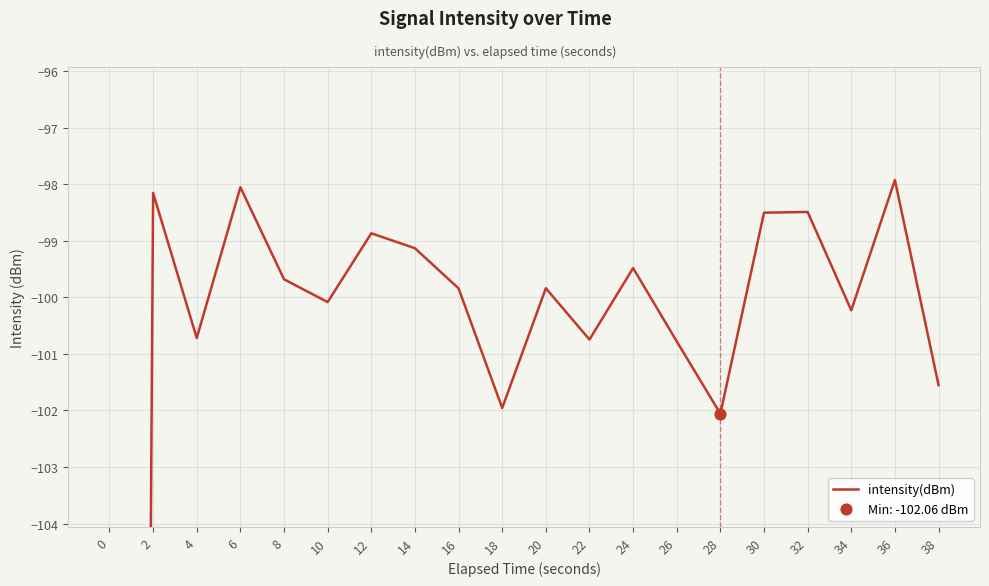

Which has a higher value, 20 or 16?

20